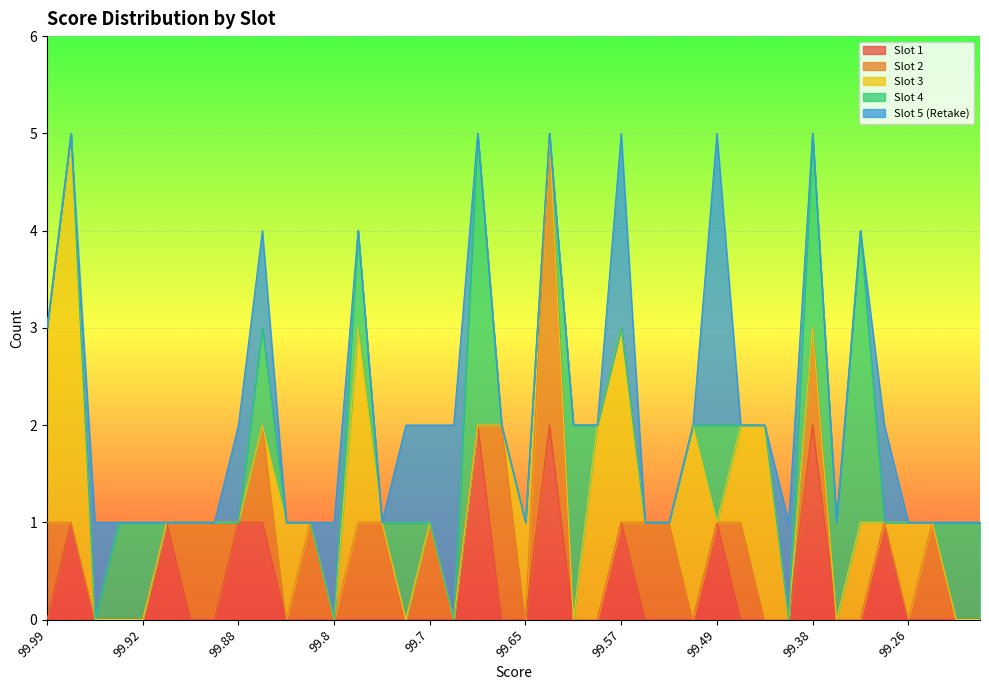

What is the difference between the maximum and minimum values in the Slot 4 series?

3